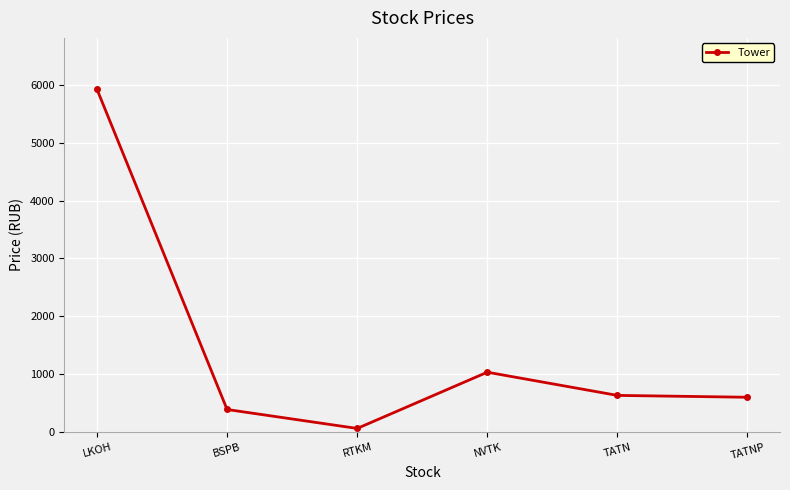

At which category does the data reach its first local peak?

NVTK